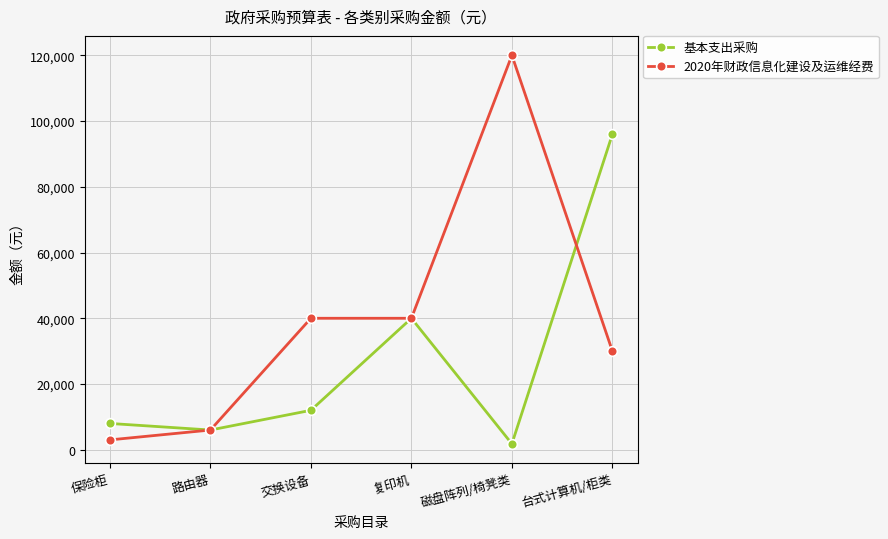

How many interior local peaks does the 基本支出采购 series have?

1